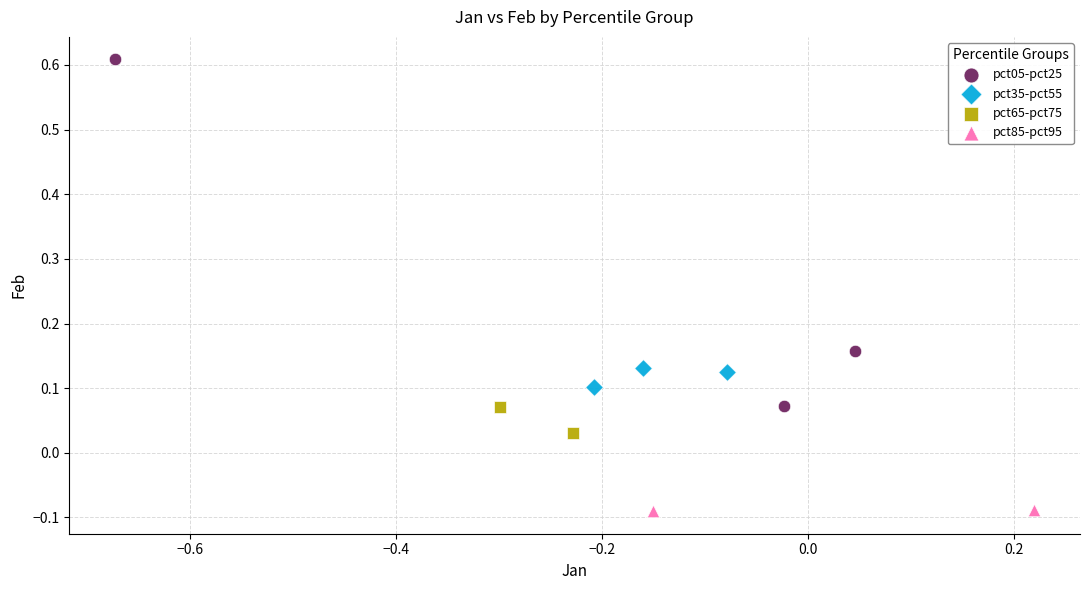

What are all the series names shown in the legend?

pct05-pct25, pct35-pct55, pct65-pct75, pct85-pct95